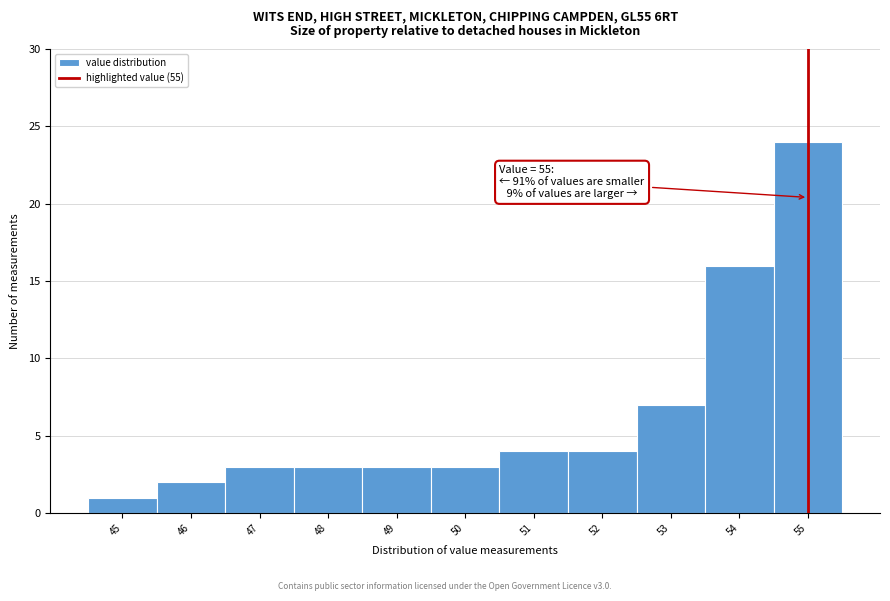

Which range on the x-axis has the tallest bar?

54.5 to 55.5